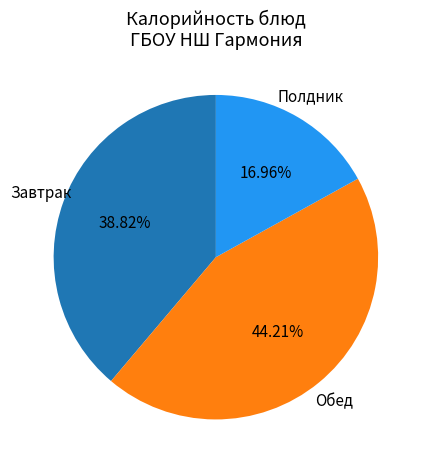

Is there a majority slice in this chart?

No